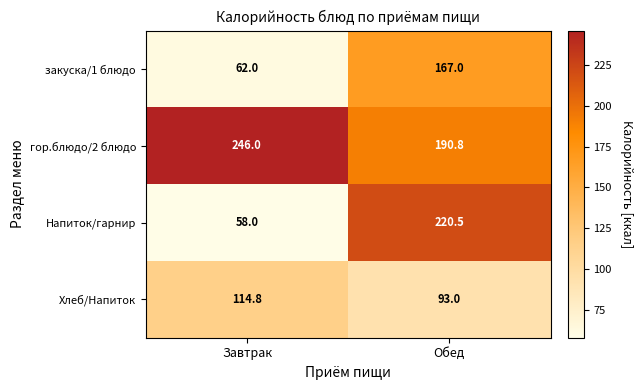

What is the average value of the Хлеб/Напиток series?

103.9